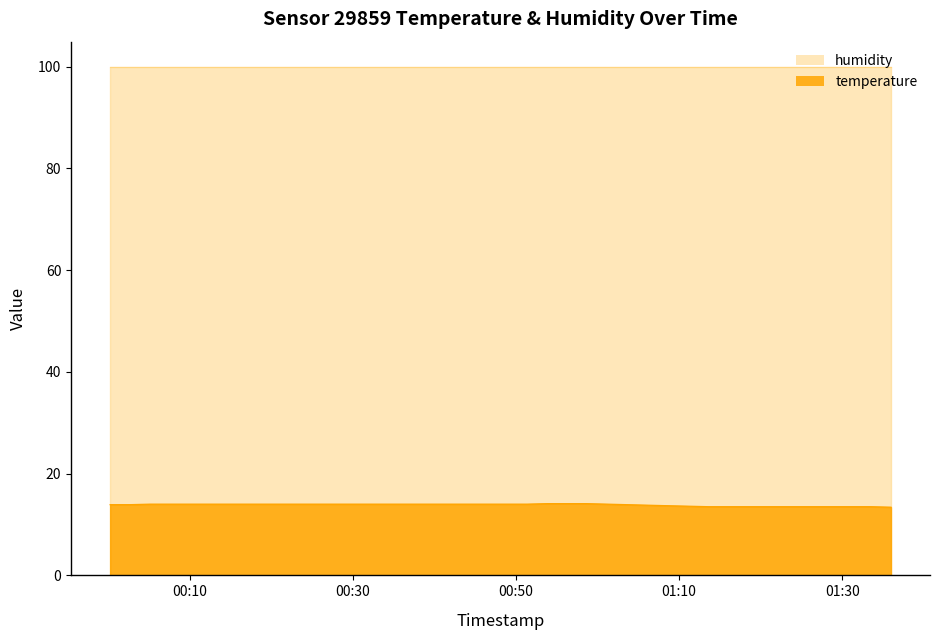

Reading right to left, transcribe all the data shown in this chart.

2023-08-30T01:35:59=13.4	2023-08-30T01:33:33=13.5	2023-08-30T01:31:06=13.5	2023-08-30T01:28:38=13.5	2023-08-30T01:26:10=13.5	2023-08-30T01:23:34=13.5	2023-08-30T01:21:02=13.5	2023-08-30T01:18:34=13.5	2023-08-30T01:16:05=13.5	2023-08-30T01:13:37=13.5	2023-08-30T01:11:05=13.6	2023-08-30T01:08:27=13.7	2023-08-30T01:06:00=13.8	2023-08-30T01:03:34=13.9	2023-08-30T01:01:08=14.0	2023-08-30T00:58:39=14.1	2023-08-30T00:56:13=14.1	2023-08-30T00:53:48=14.1	2023-08-30T00:51:20=14.0	2023-08-30T00:48:55=14.0	2023-08-30T00:46:28=14.0	2023-08-30T00:44:02=14.0	2023-08-30T00:41:37=14.0	2023-08-30T00:39:11=14.0	2023-08-30T00:36:45=14.0	2023-08-30T00:34:20=14.0	2023-08-30T00:31:54=14.0	2023-08-30T00:29:28=14.0	2023-08-30T00:27:01=14.0	2023-08-30T00:24:35=14.0	2023-08-30T00:22:08=14.0	2023-08-30T00:19:42=14.0	2023-08-30T00:17:17=14.0	2023-08-30T00:14:51=14.0	2023-08-30T00:12:25=14.0	2023-08-30T00:09:59=14.0	2023-08-30T00:07:30=14.0	2023-08-30T00:05:04=14.0	2023-08-30T00:02:37=13.9	2023-08-30T00:00:12=13.9